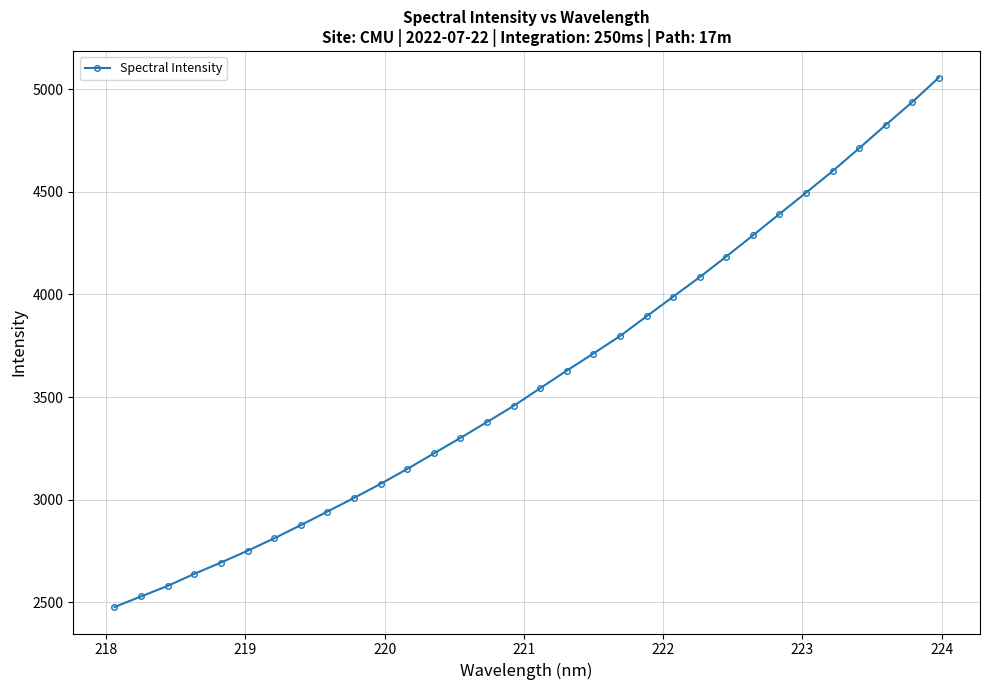

What is the minimum value shown in the chart?

2477.9